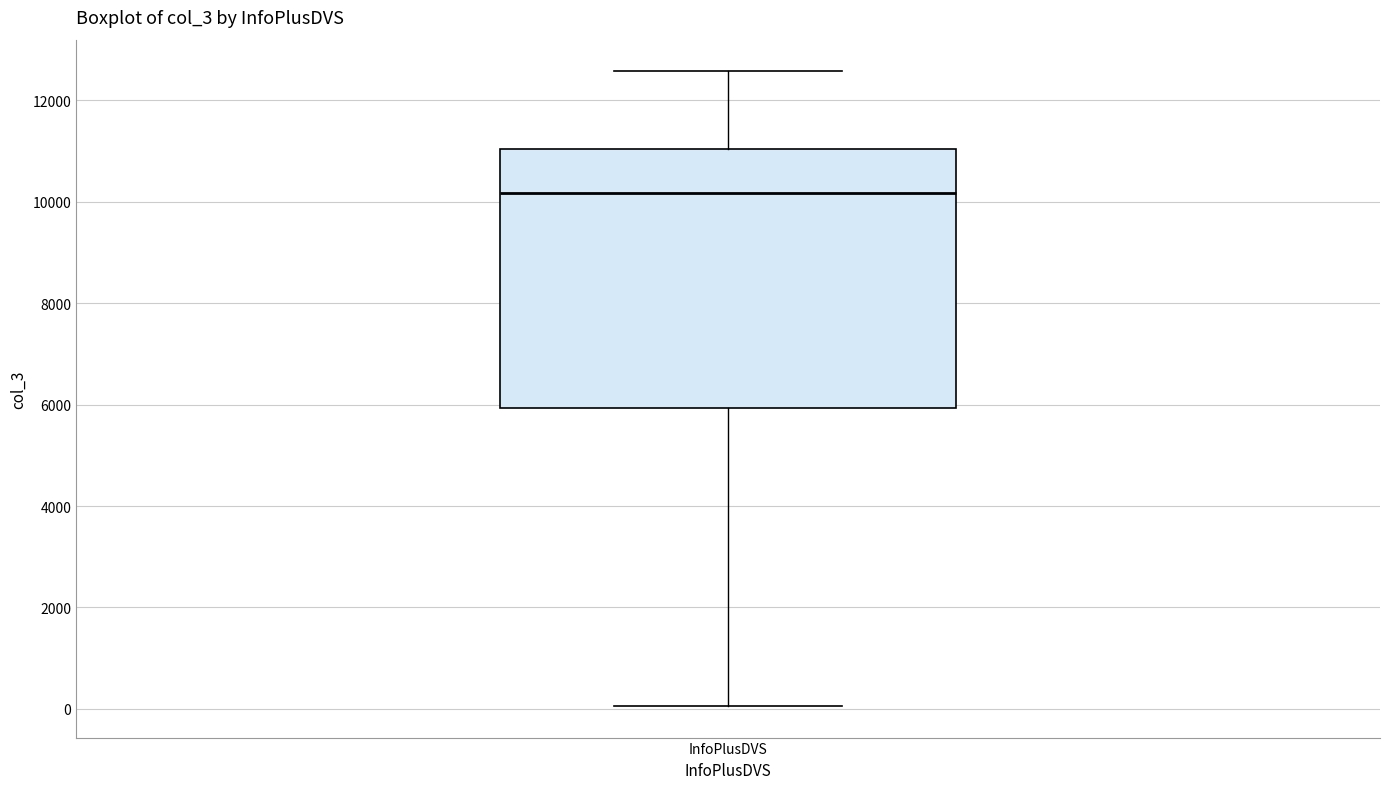

Read this box plot against the y-axis: the position of the median line, the range covered by the box, and the ends of both whiskers. The values are not printed on the chart, so give them approximately, as read against the axis.

median 10200, box 6000 to 11000, whiskers 0 to 12600